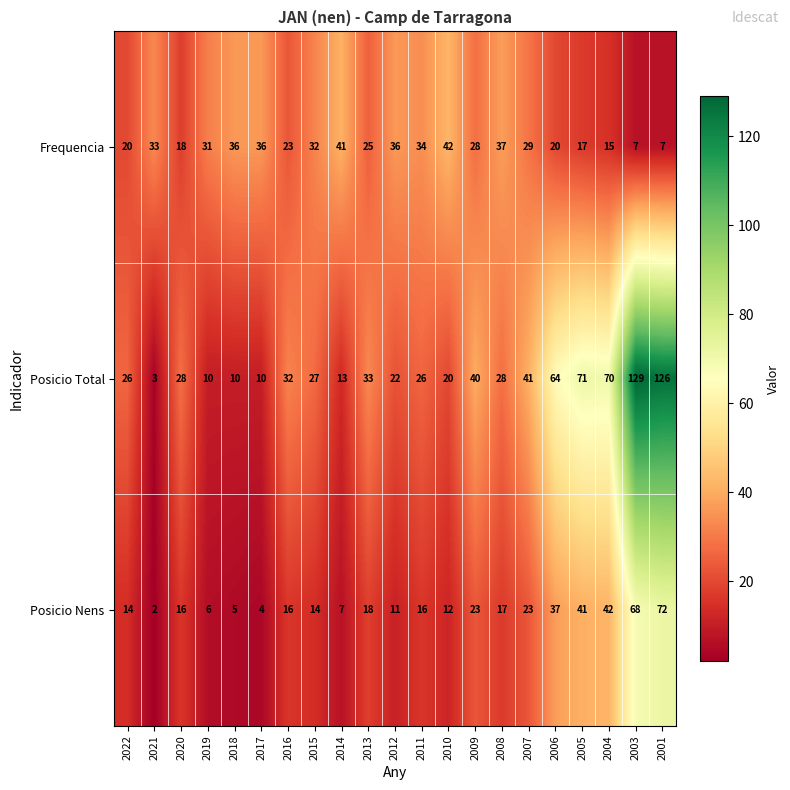

The Frequencia series shows 23 at 2016. True or false?

True